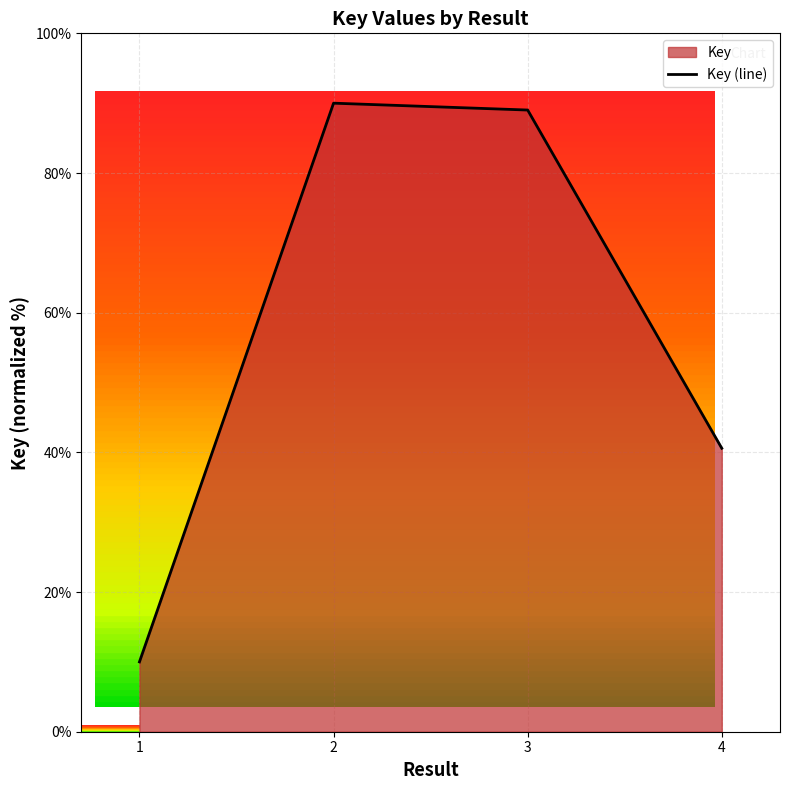

Approximately how many times larger is the value at 2 compared to 4?

2.2